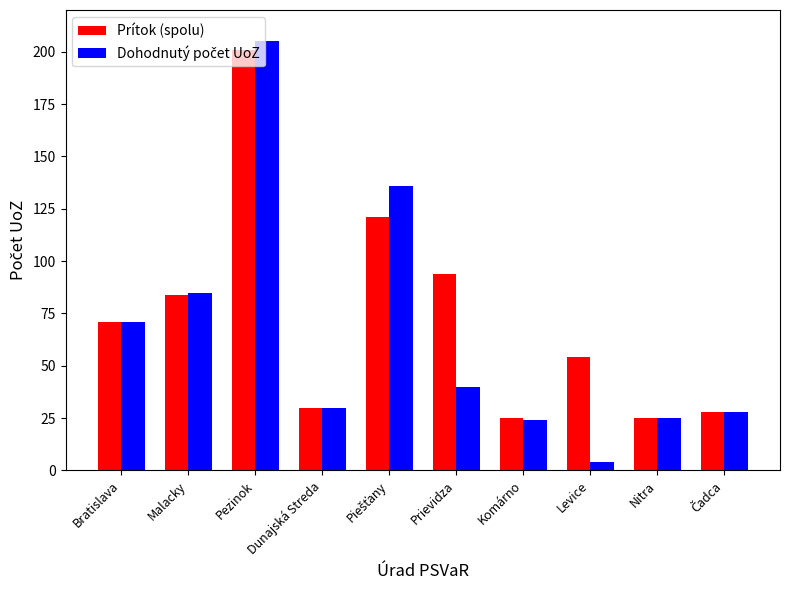

At how many categories does at least one series exceed 132?

2